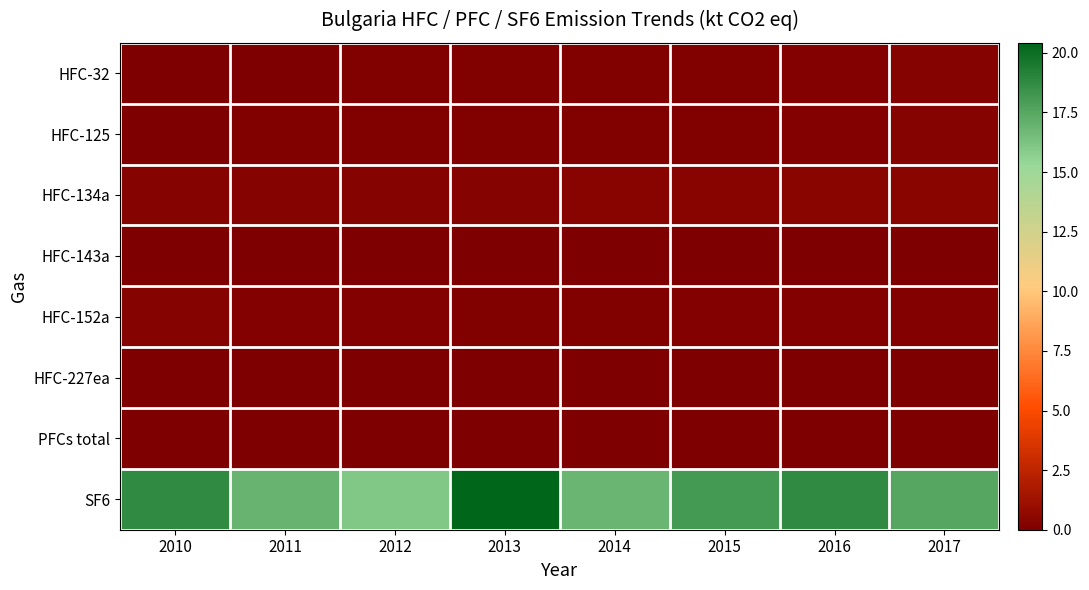

At which category is the sum across all series the highest?

2013